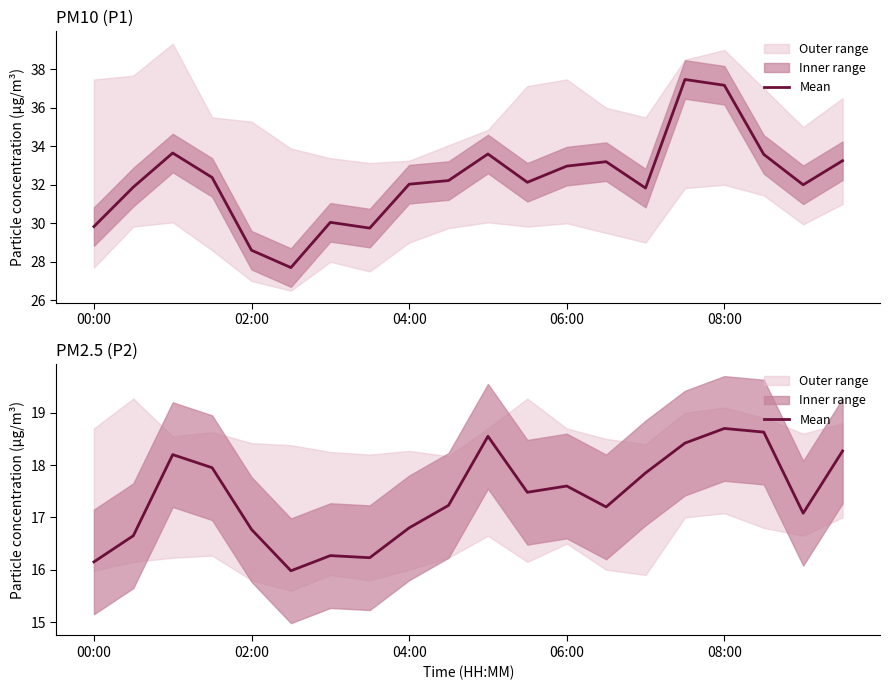

True or false: the data shows 16.8 at 04:00.

True